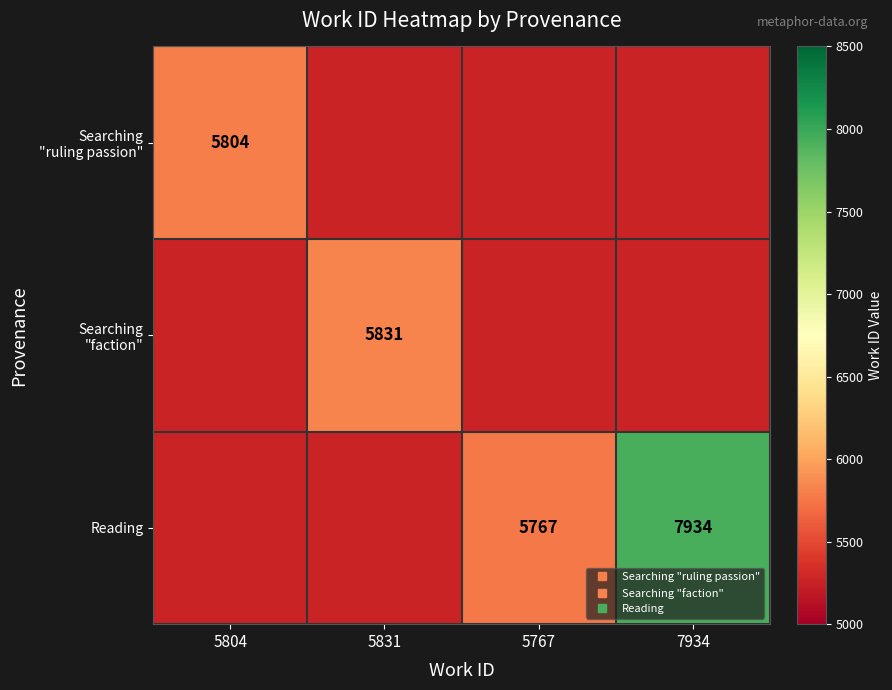

What is the maximum value shown in the chart?

7934